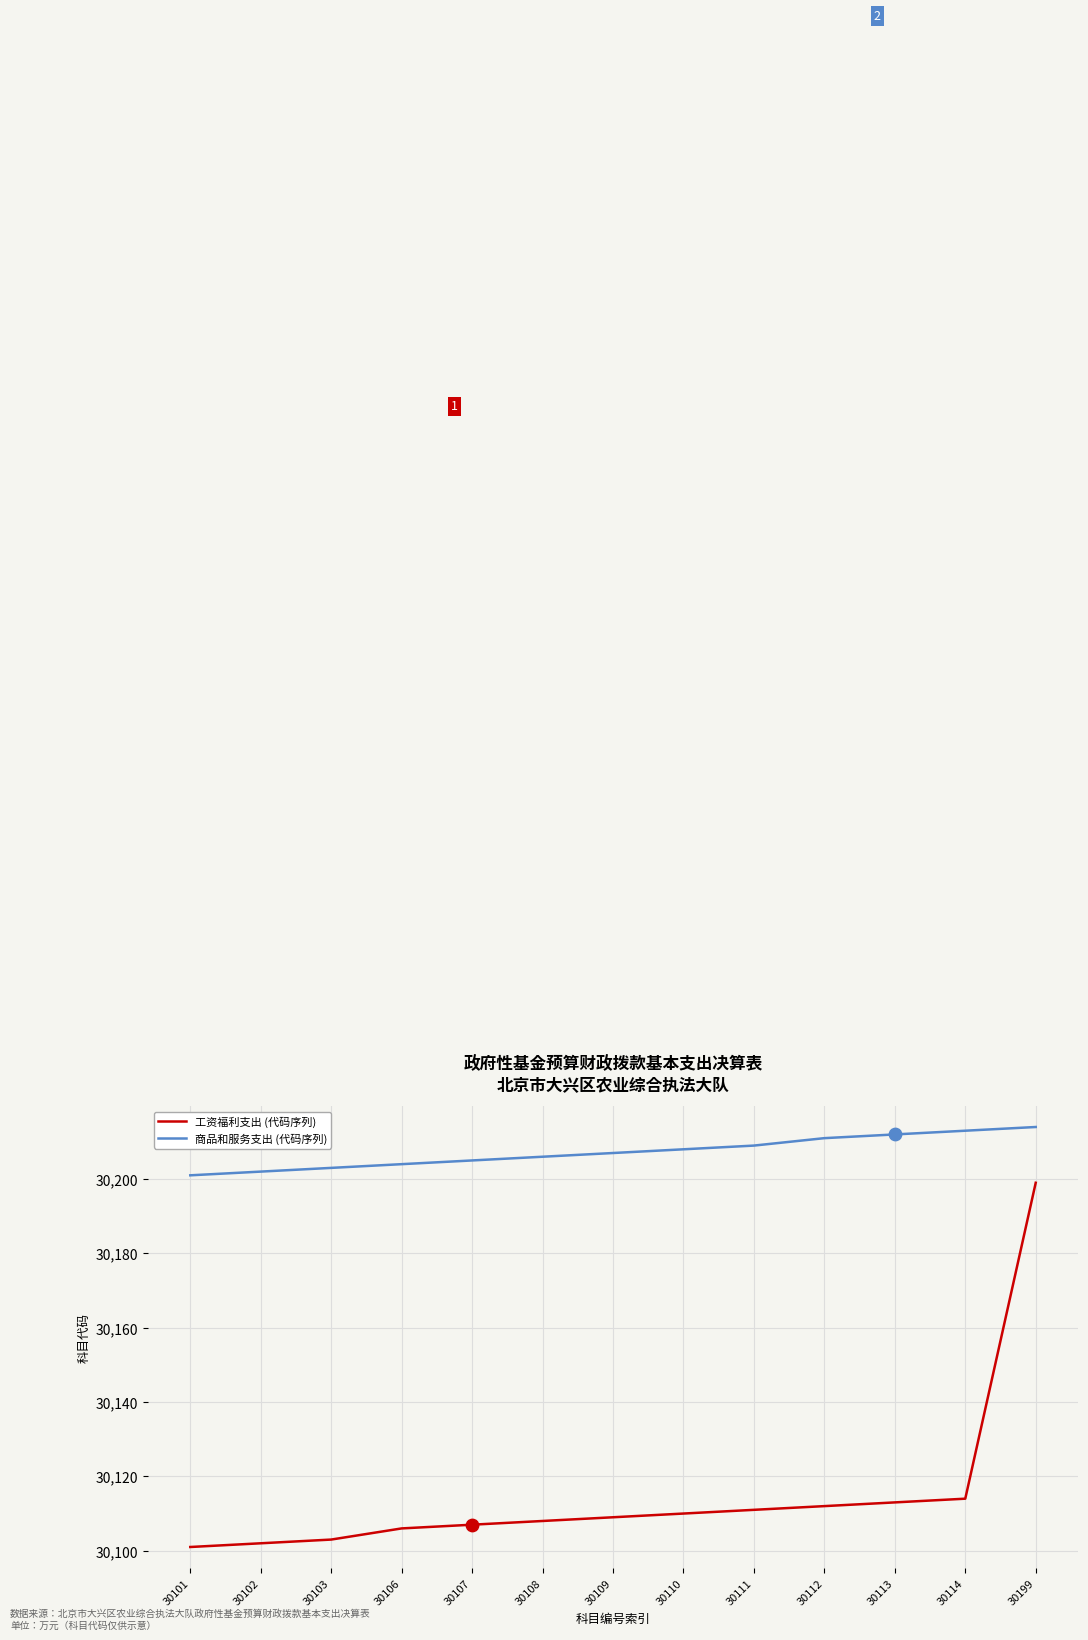

At how many categories does at least one series exceed 30137?

13